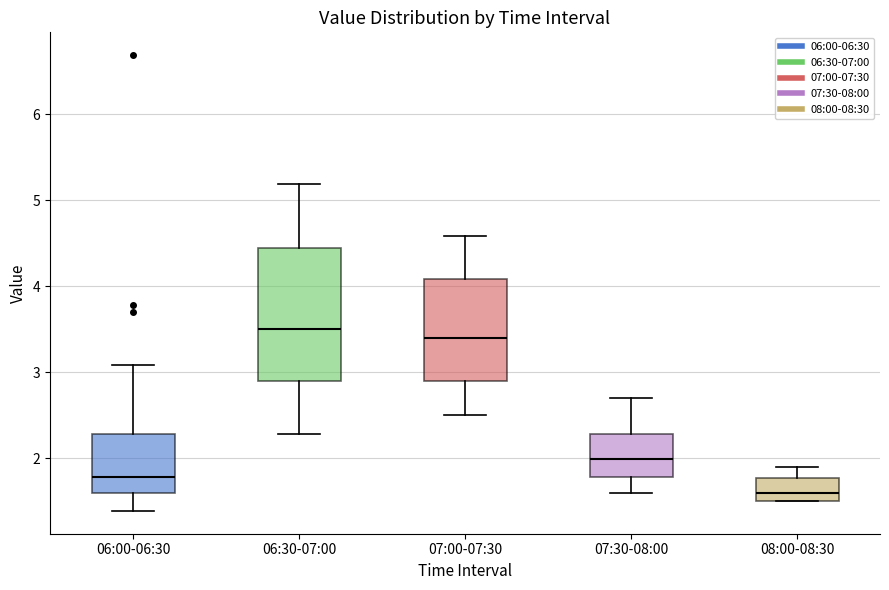

Comparing the boxes themselves (not the whiskers), which one is the tallest?

06:30-07:00